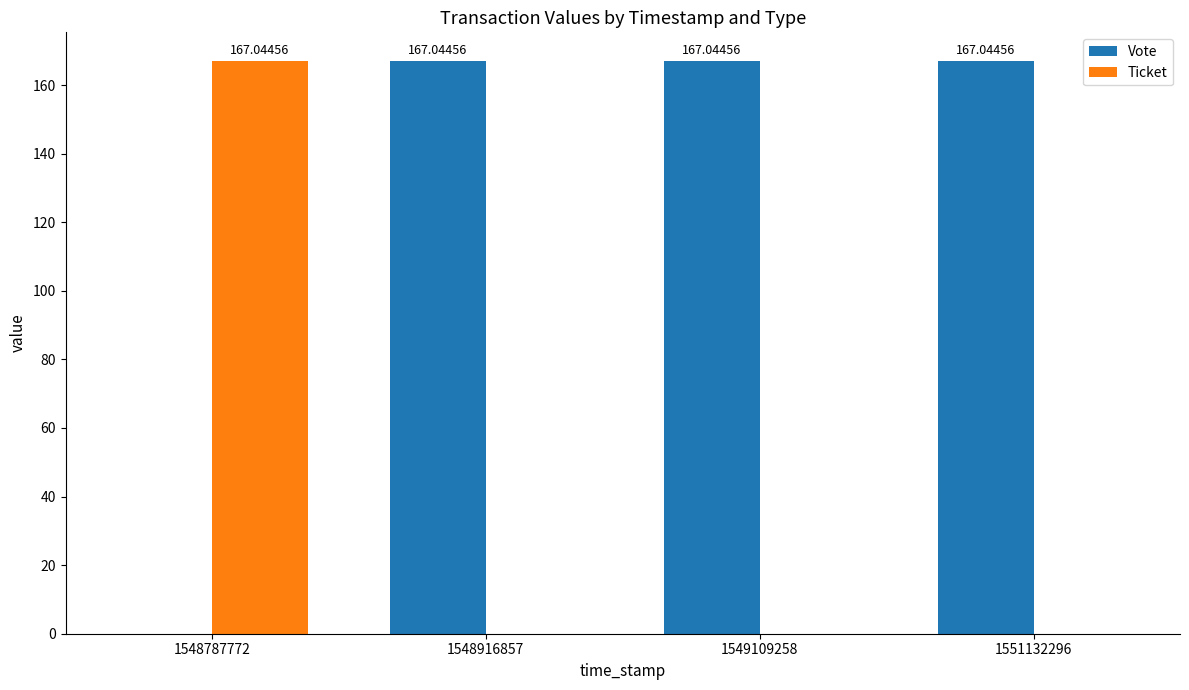

How many positive values does the Vote series have?

3